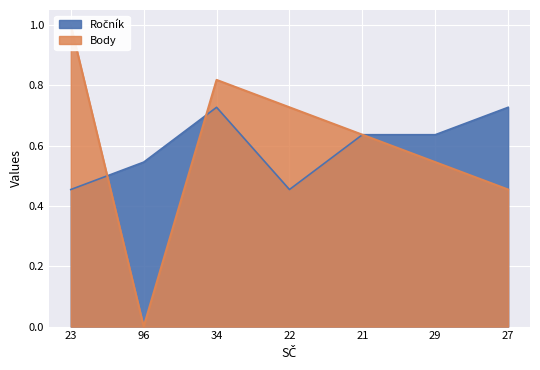

Which series has the largest range (max minus min)?

Body